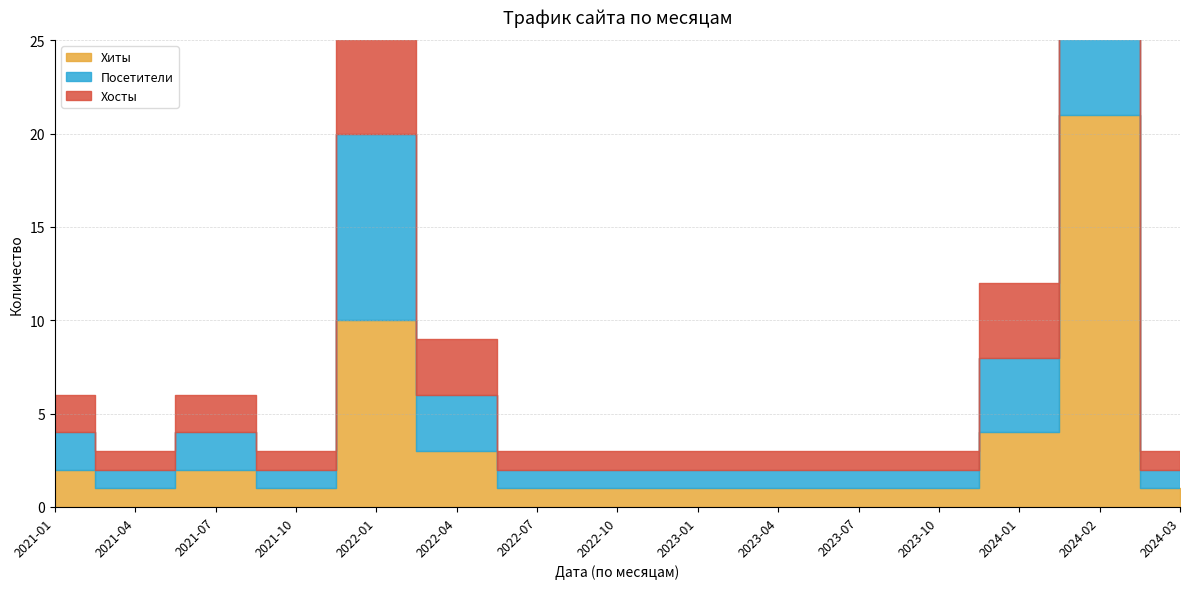

How many series are shown in this chart?

3